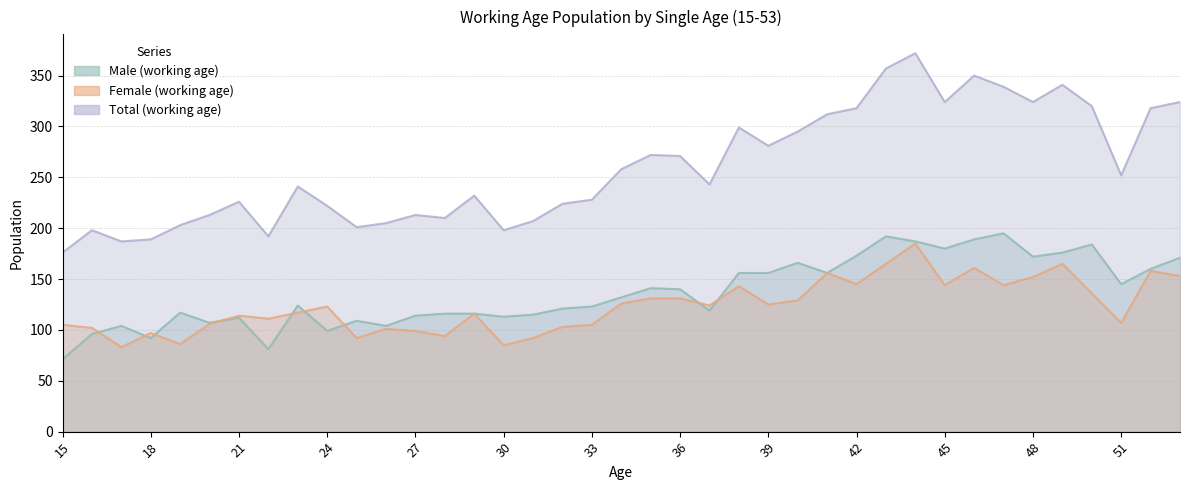

Rank the categories by Male (working age) value from lowest to highest.

15, 22, 18, 16, 24, 17, 26, 20, 25, 21, 30, 27, 31, 28, 29, 19, 37, 32, 33, 23, 34, 36, 35, 51, 38, 39, 41, 52, 40, 53, 48, 42, 49, 45, 50, 44, 46, 43, 47